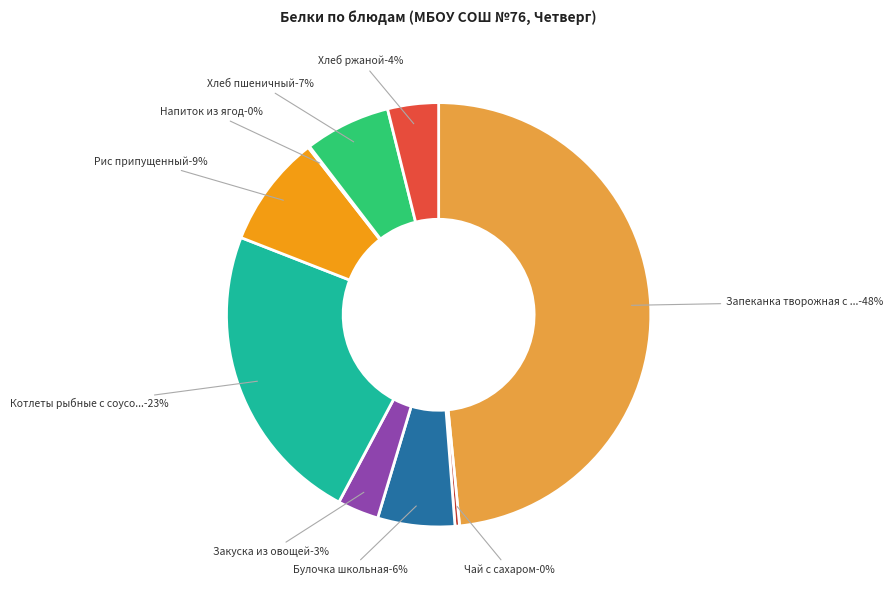

To the nearest percent, what is the average slice percentage?

11%